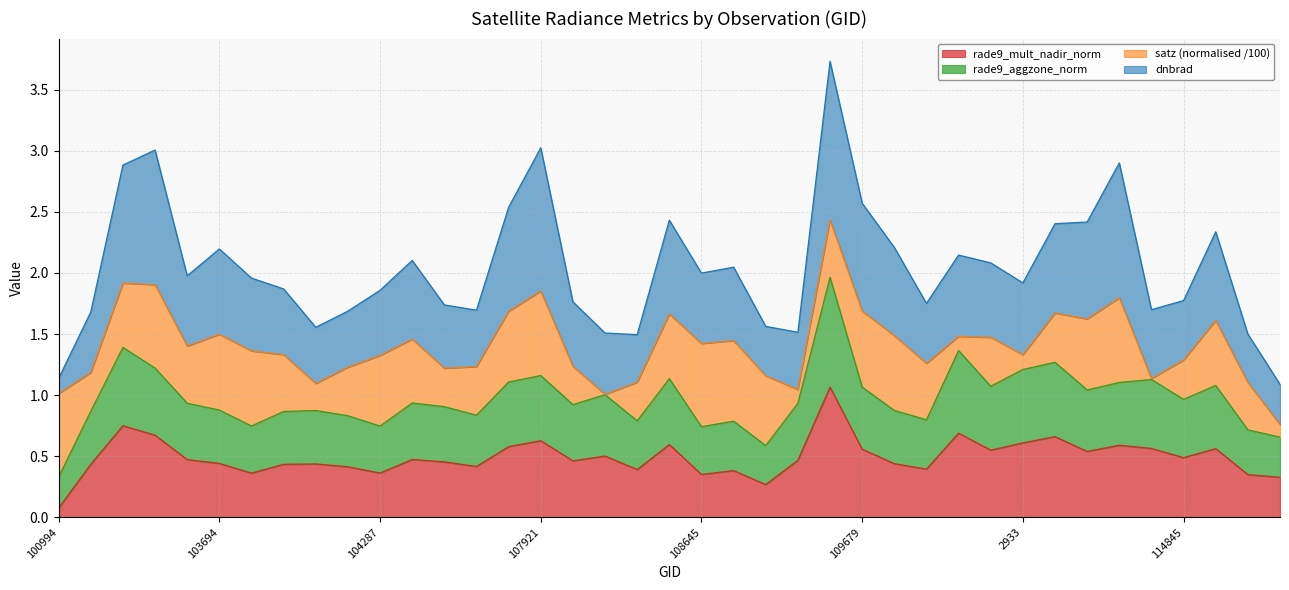

What is the label of the 10th point from the right?

110385